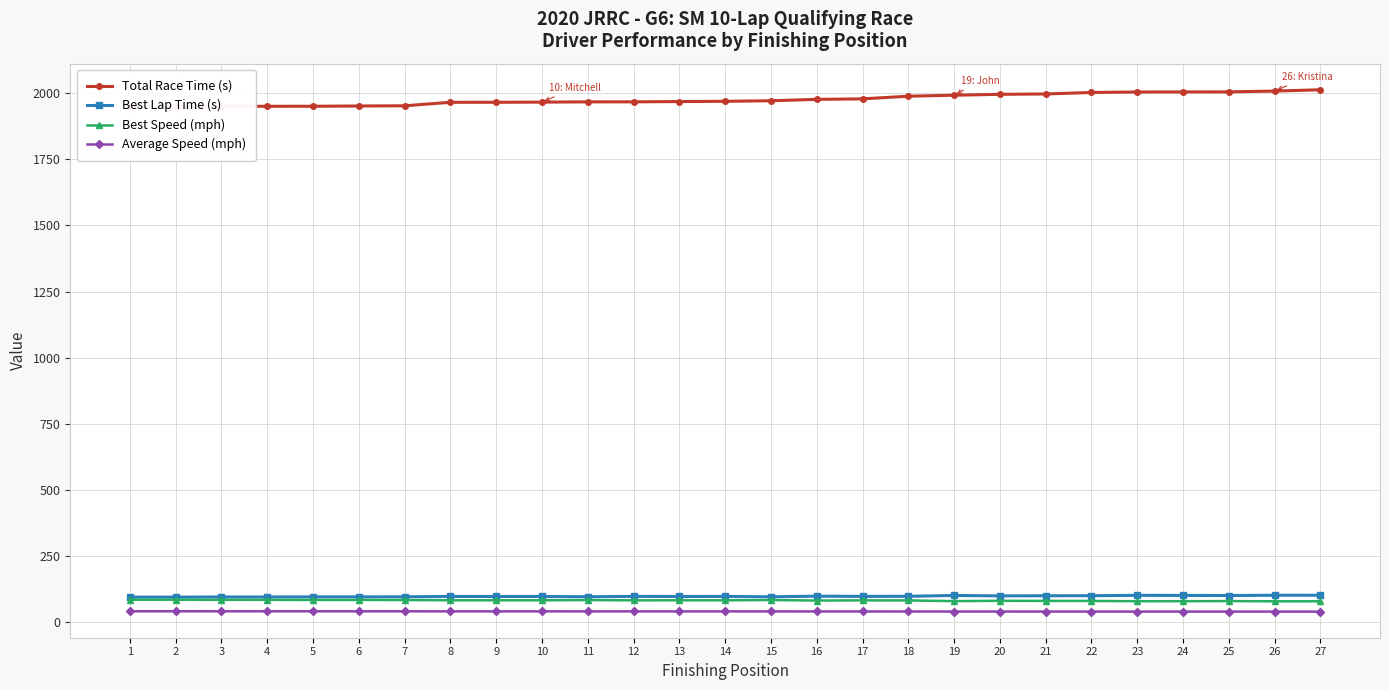

True or false: Best Lap Time (s) and Total Race Time (s) cross at least once.

False